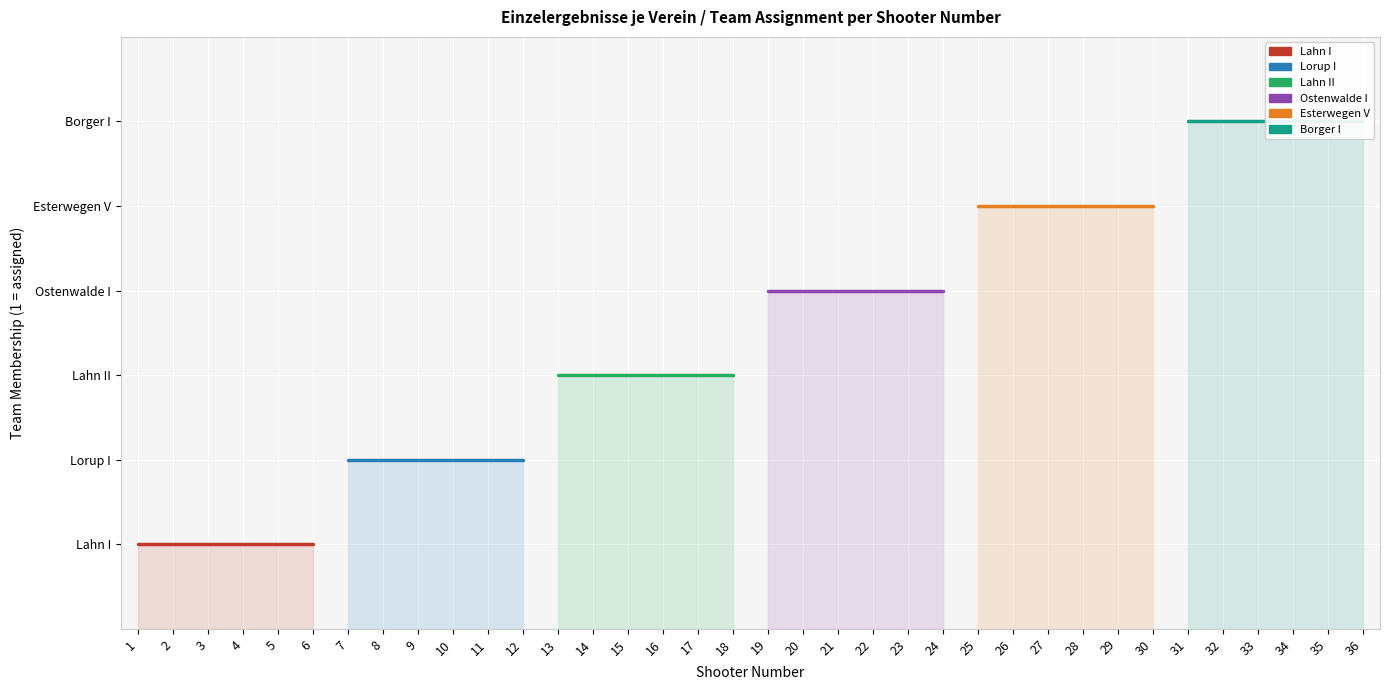

Reading right to left, list all the values displayed in this chart.

Lahn I: 1	1	1	1	1	1
Lorup I: 2	2	2	2	2	2
Lahn II: 3	3	3	3	3	3
Ostenwalde I: 4	4	4	4	4	4
Esterwegen V: 5	5	5	5	5	5
Borger I: 6	6	6	6	6	6